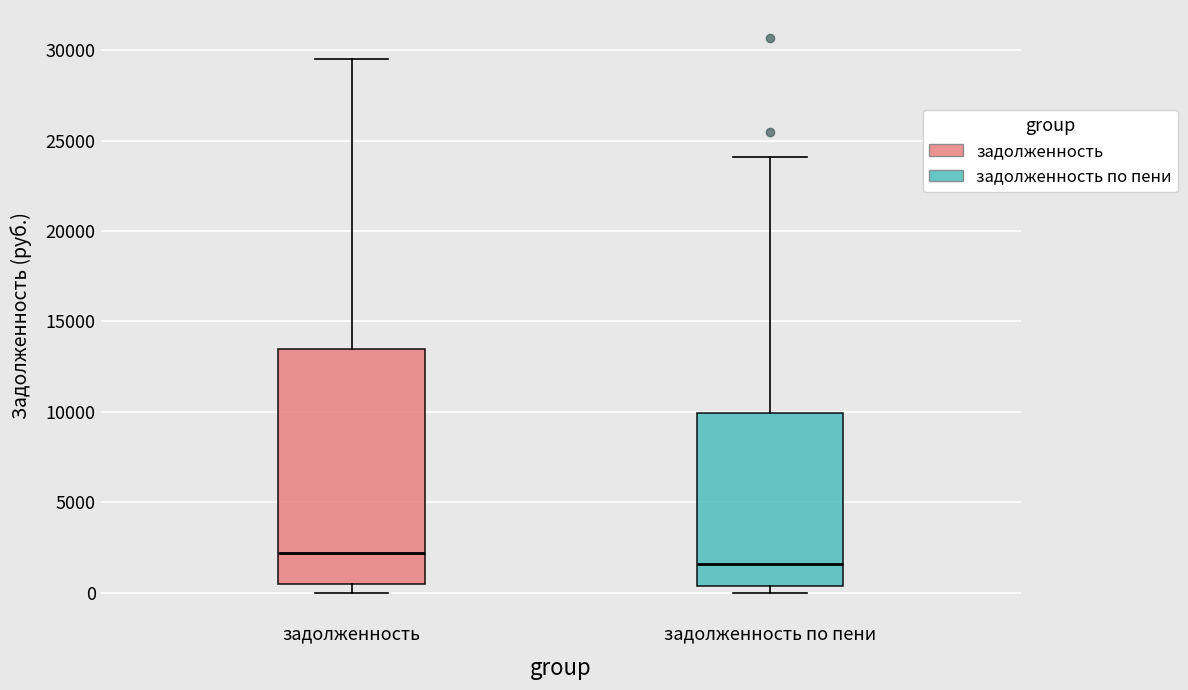

Reading left to right, read every box against the y-axis: the position of its median line, the range the box covers, and the ends of its whiskers. The values are not printed on the chart, so give them approximately, as read against the axis.

задолженность: median 2000, box 500 to 13500, whiskers 0 to 29500
задолженность по пени: median 1500, box 500 to 10000, whiskers 0 to 24000